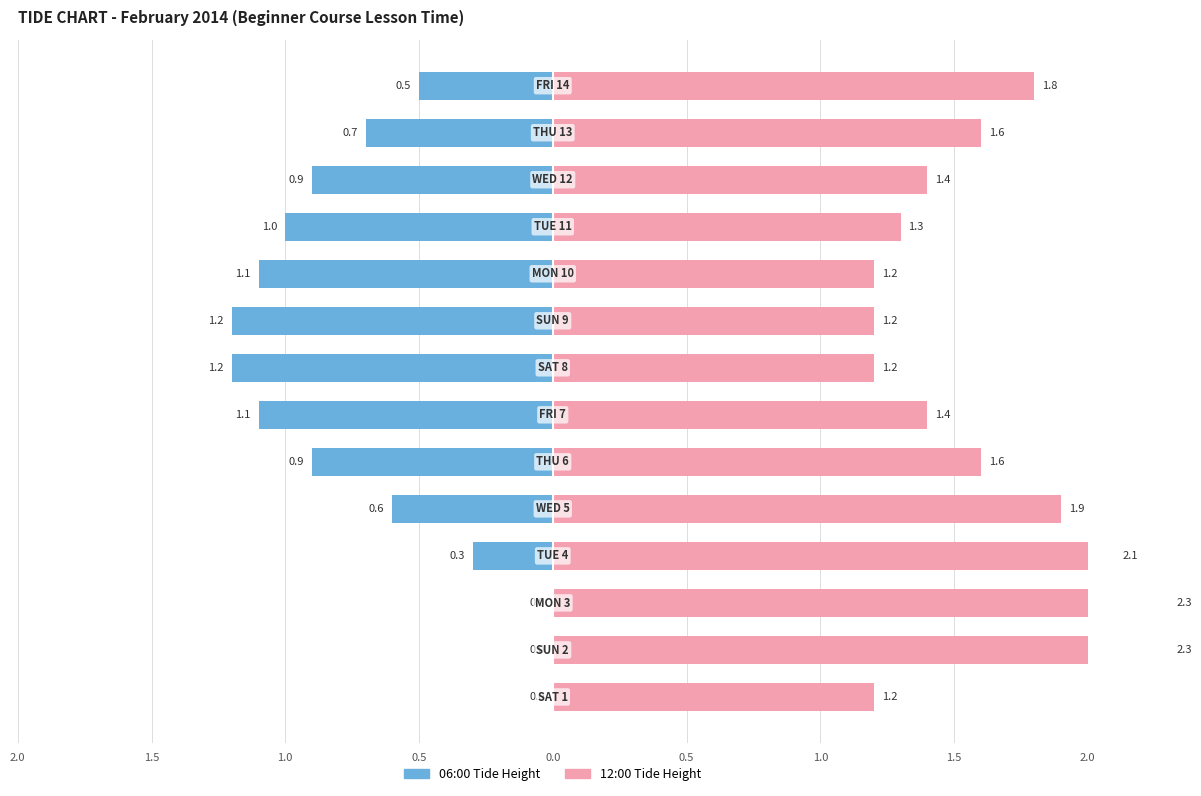

What is the value of the 06:00 bar at the 12th from the left?

-0.9